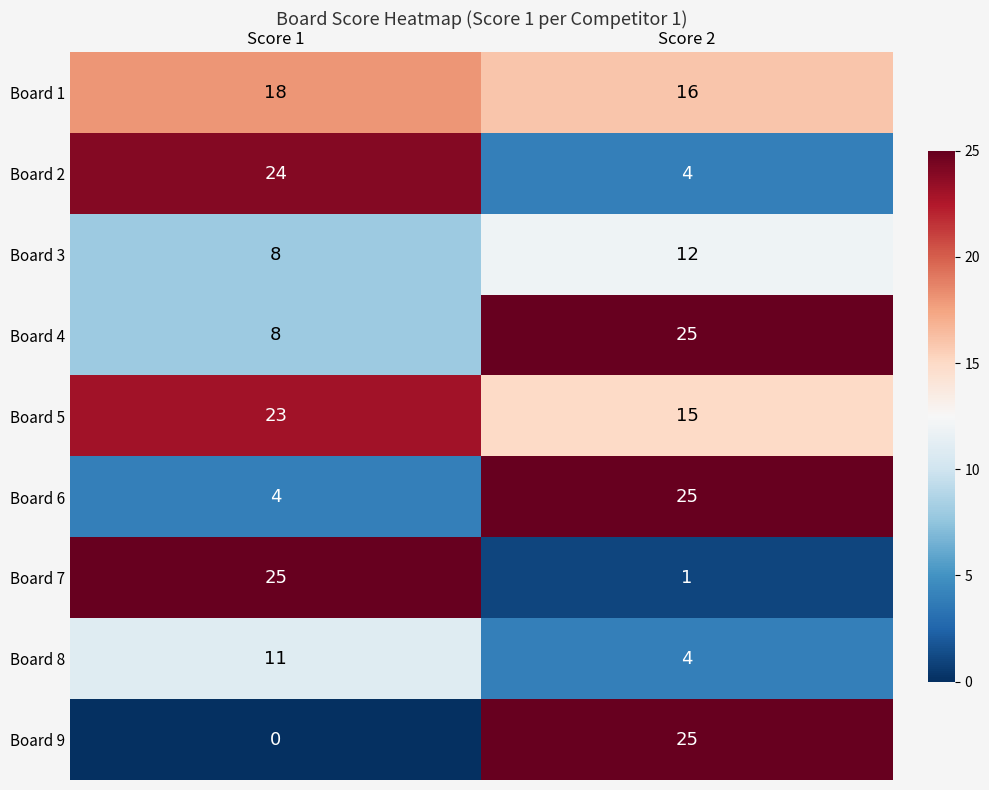

What is the maximum value shown in the chart?

25